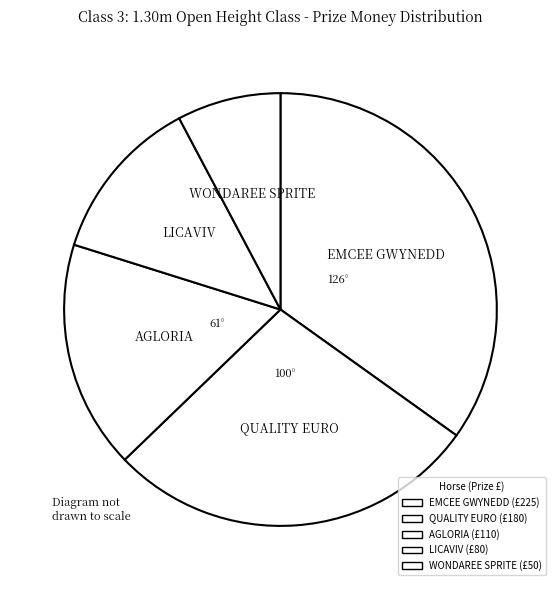

What percentage is NOT represented by QUALITY EURO?

72.1%